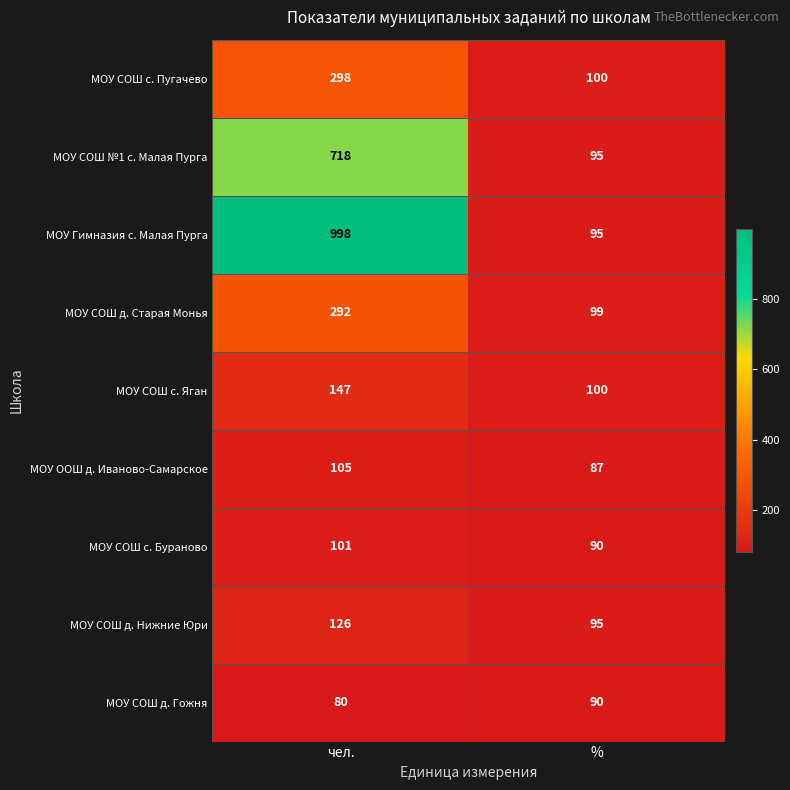

How many data points does each series have?

2